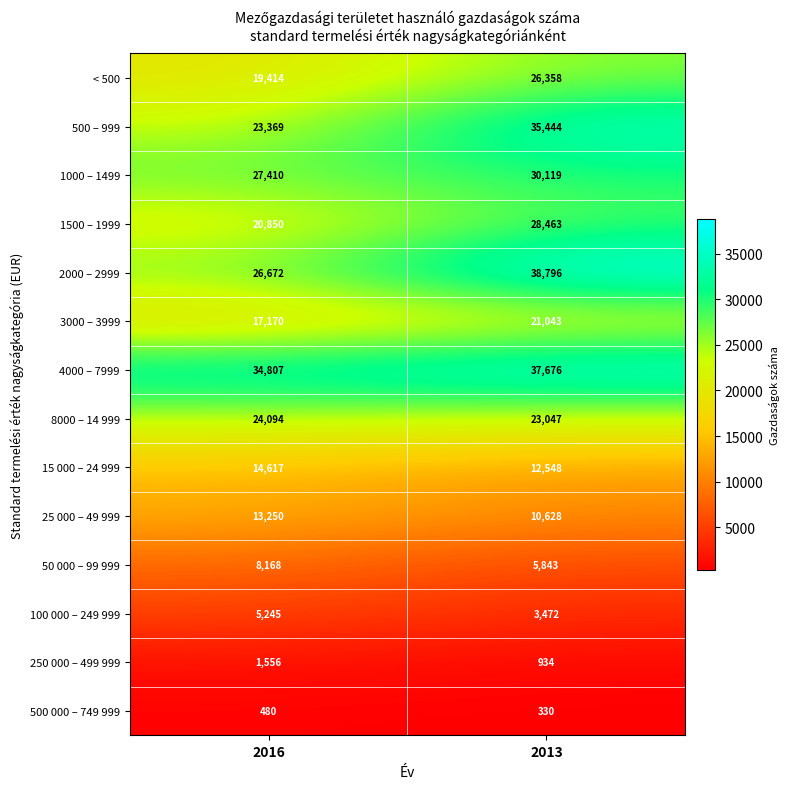

What is the sum of the 1500 – 1999 values at 2016 and 2013?

49313